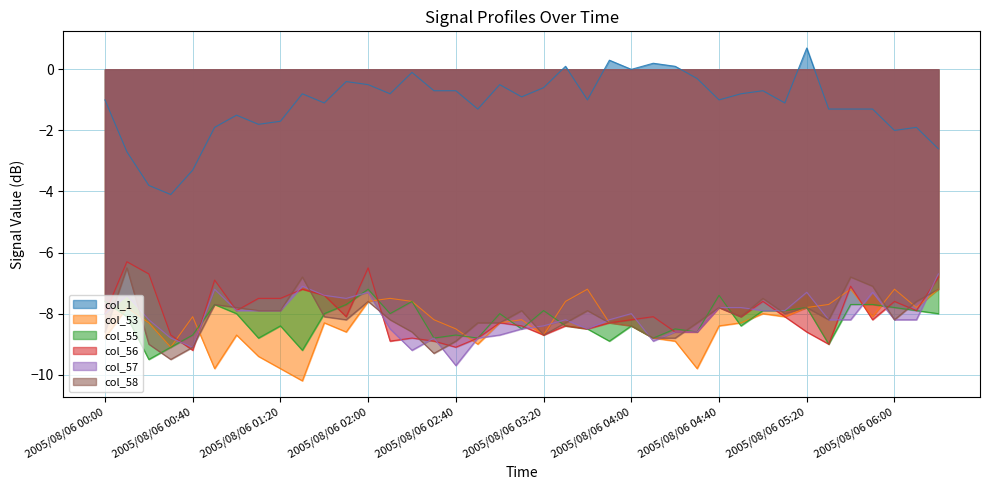

Count the number of categories in the chart.

39